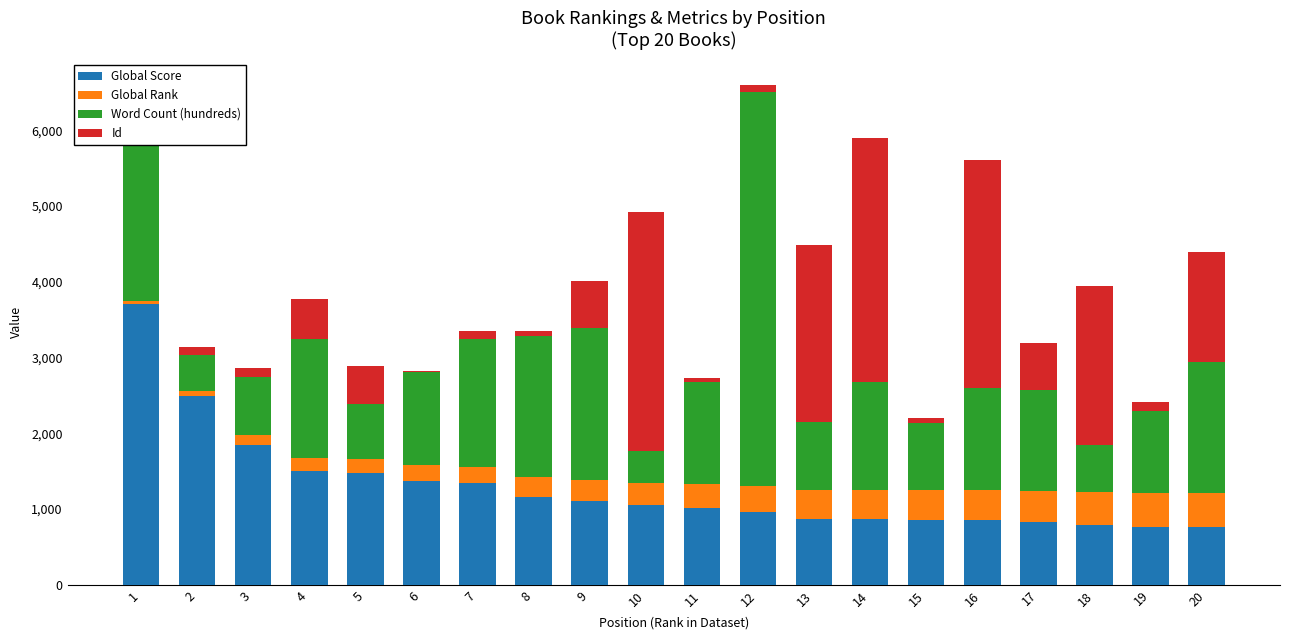

What is the sum of all Global Score values?

25579